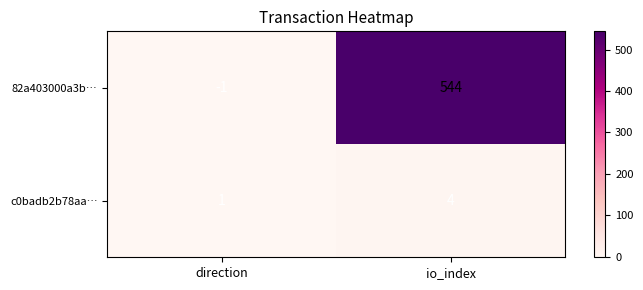

Is it true that c0badb2b78aa… equals 0 at direction?

False